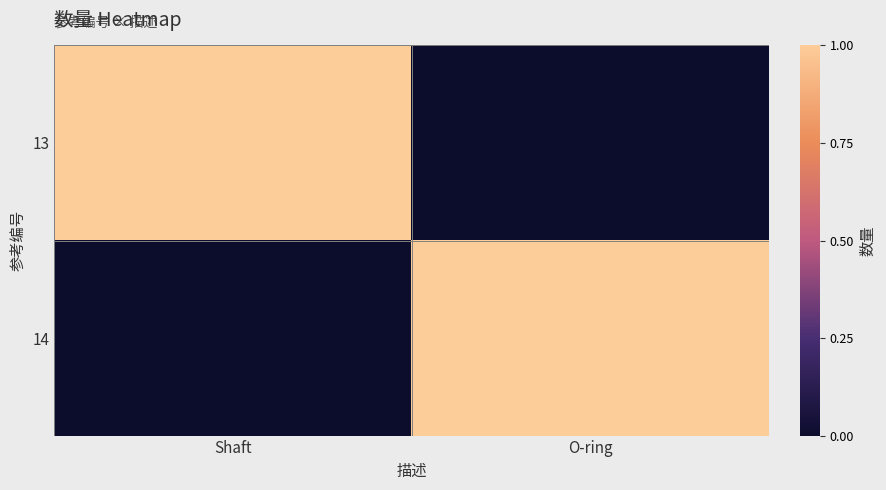

What is the maximum value shown in the chart?

1